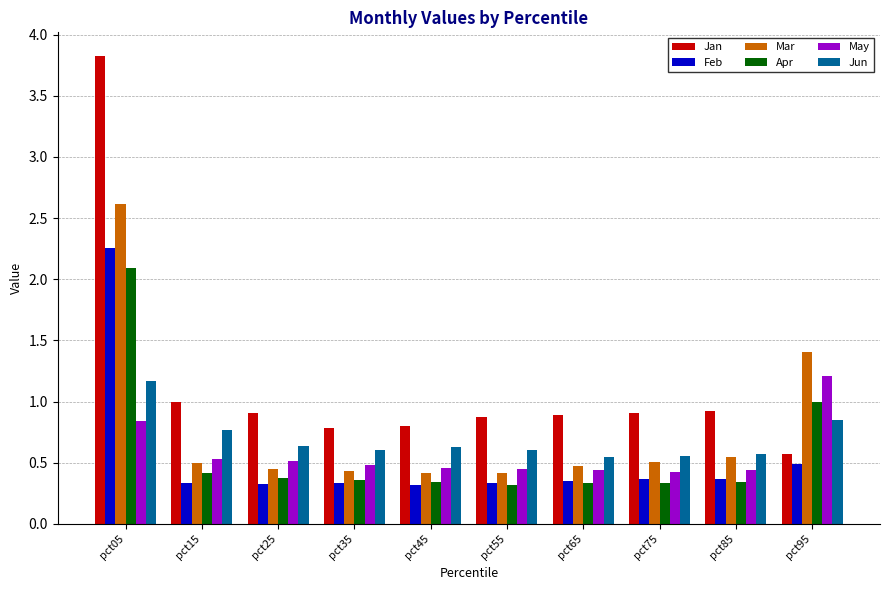

At how many categories does at least one series exceed 0?

10